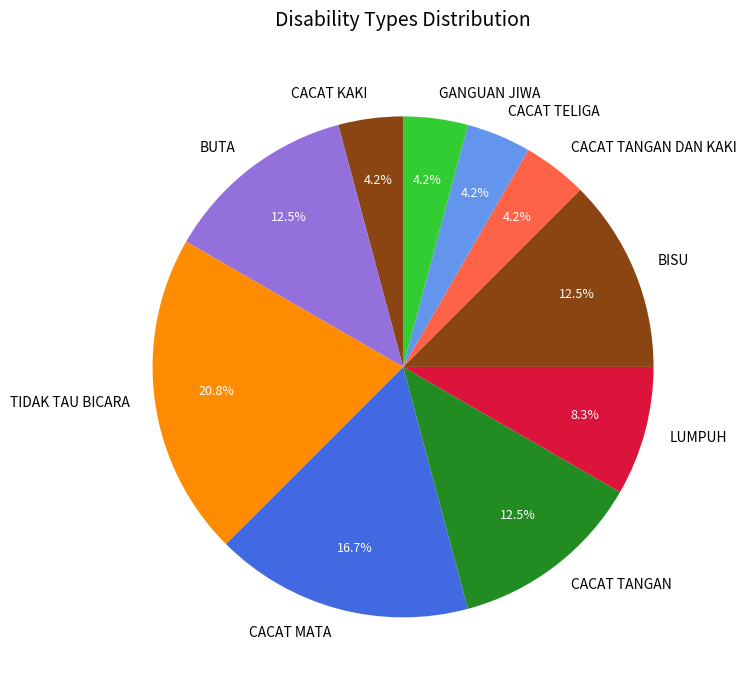

To the nearest percent, what is the combined percentage of BUTA and CACAT TANGAN?

25%